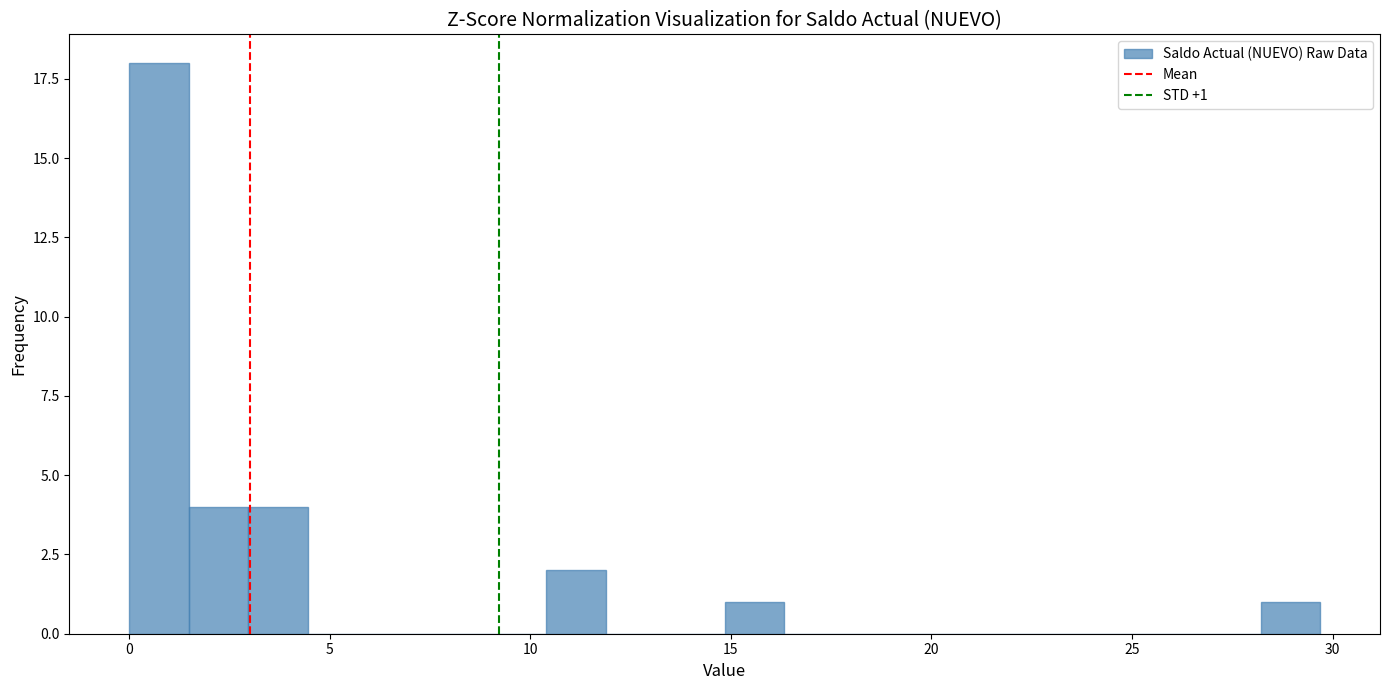

Read against the x-axis, roughly where is the centre of the tallest bar?

0.5